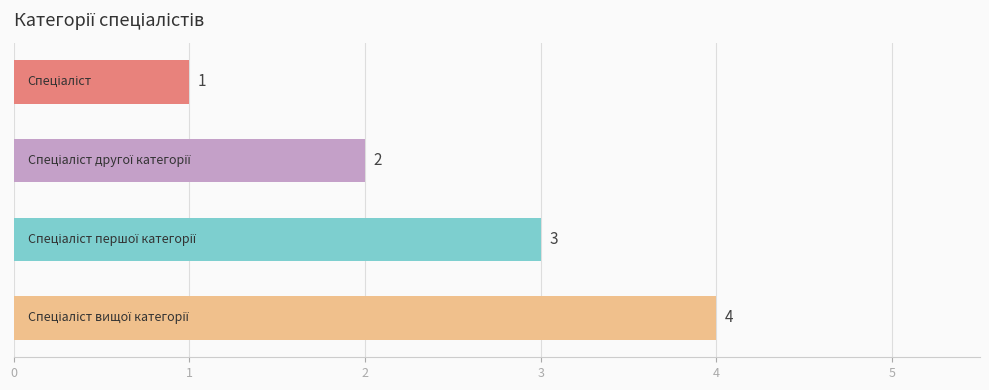

How many series are shown in this chart?

1